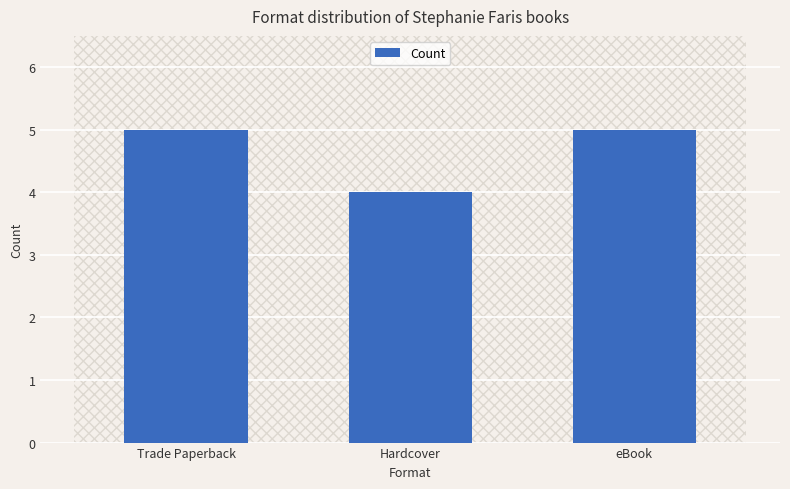

The value at Hardcover is 4. True or false?

True